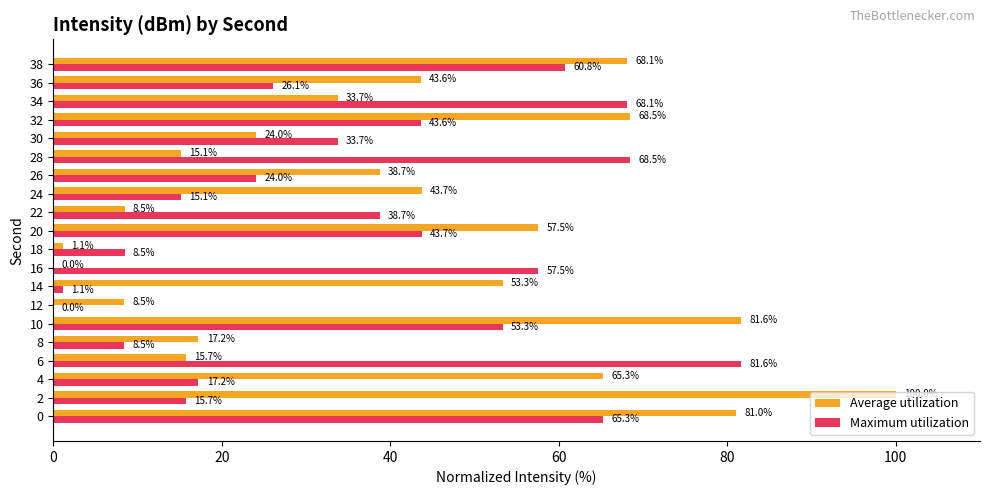

What is the sum of the Maximum utilization values at 10 and 24?

68.4